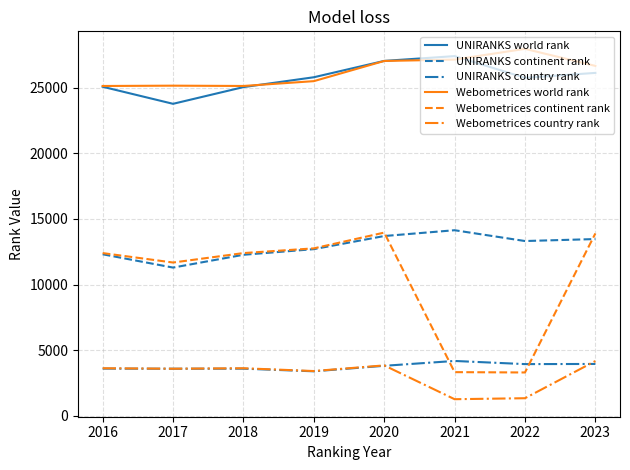

What is the difference between the second highest and second lowest values in the Webometrices world rank series?

2010